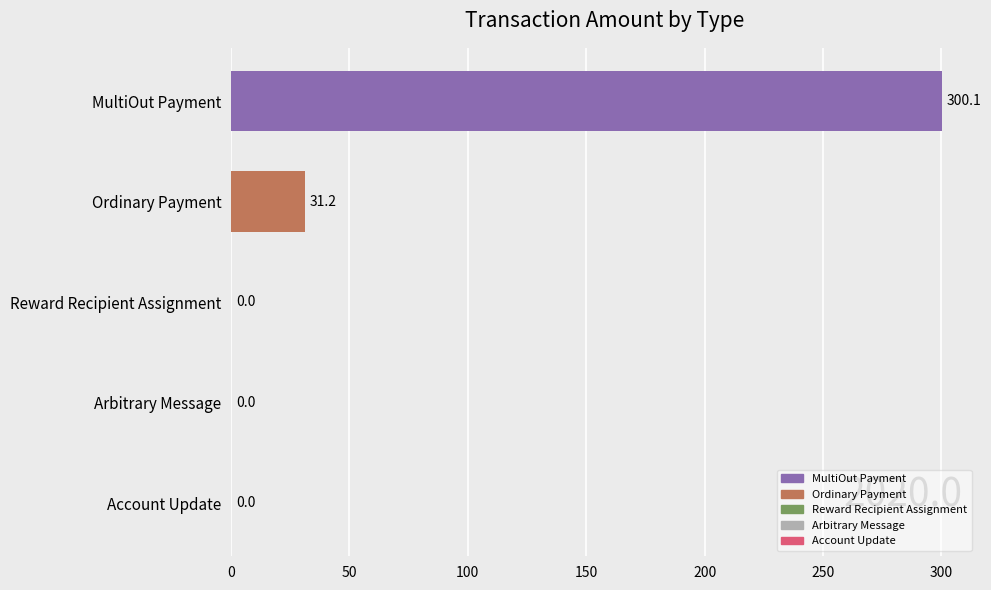

The chart shows a value of -108.3 at Reward Recipient Assignment. True or false?

False